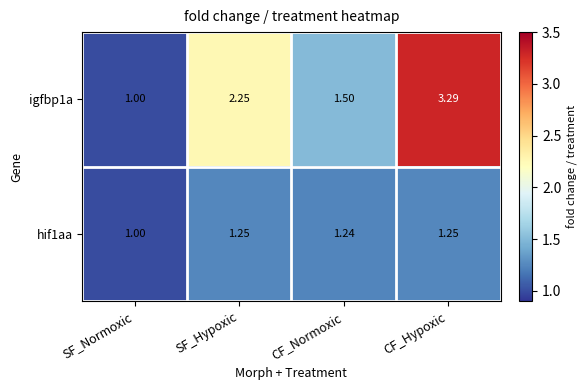

At which label is hif1aa closest to 1?

SF_Normoxic